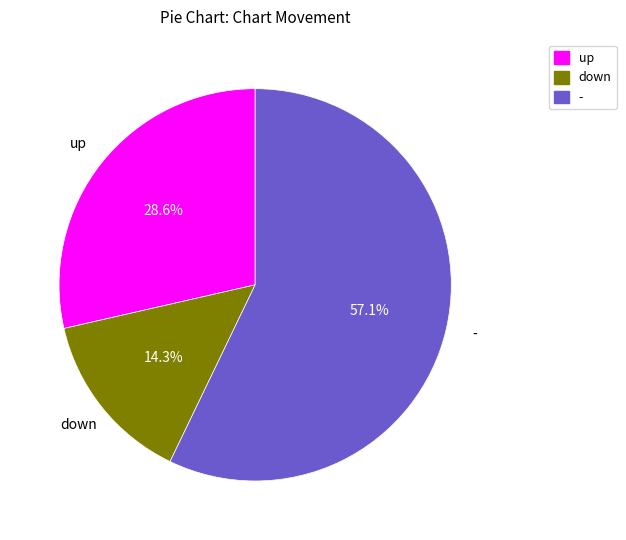

To the nearest percent, what portion does - represent?

57%